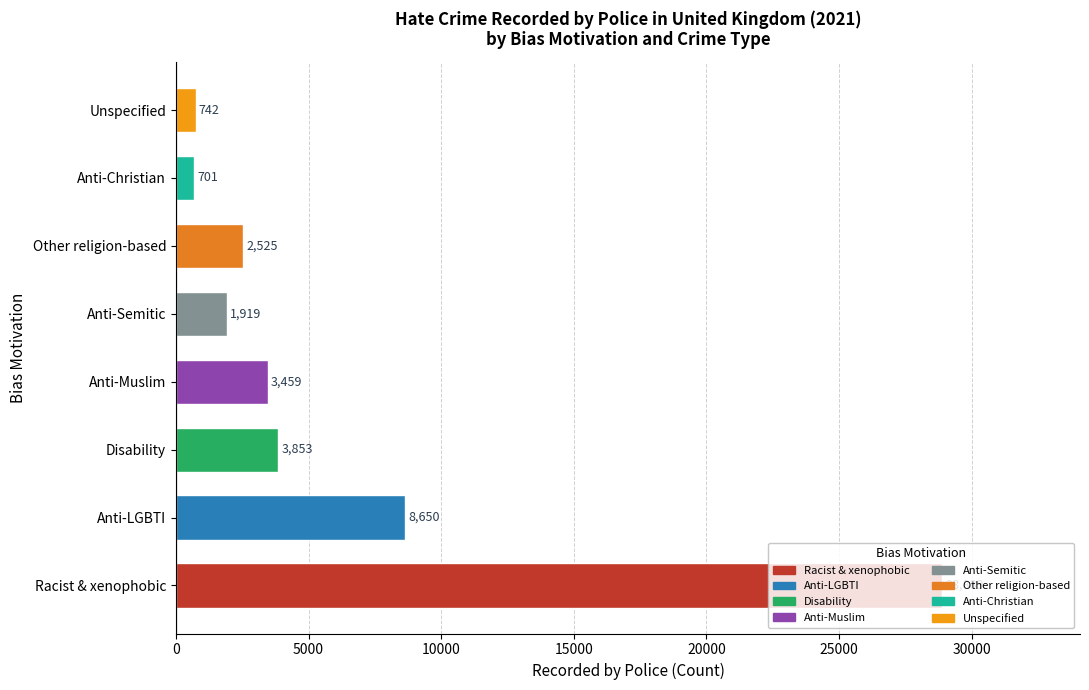

Is it true that the value at Disability is 5592?

False